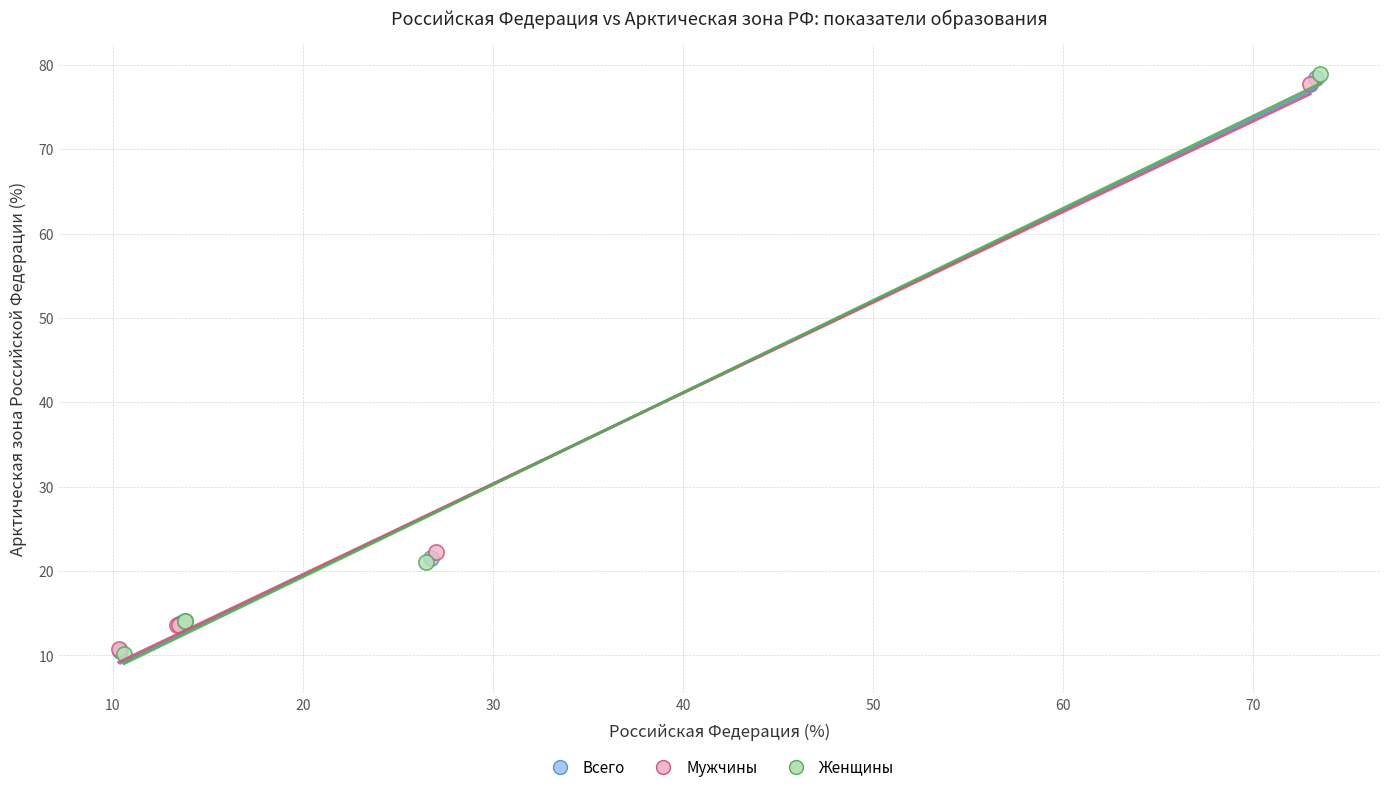

Which series has the widest spread of Y values?

Женщины